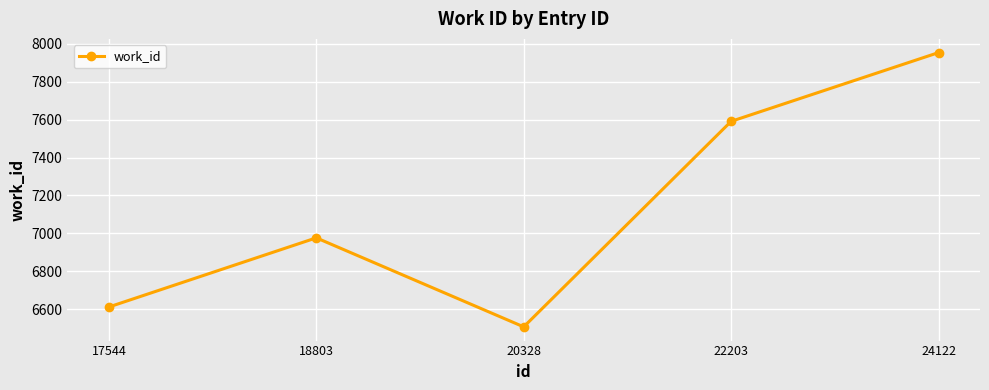

What is the difference between the values at 18803 and 24122?

978